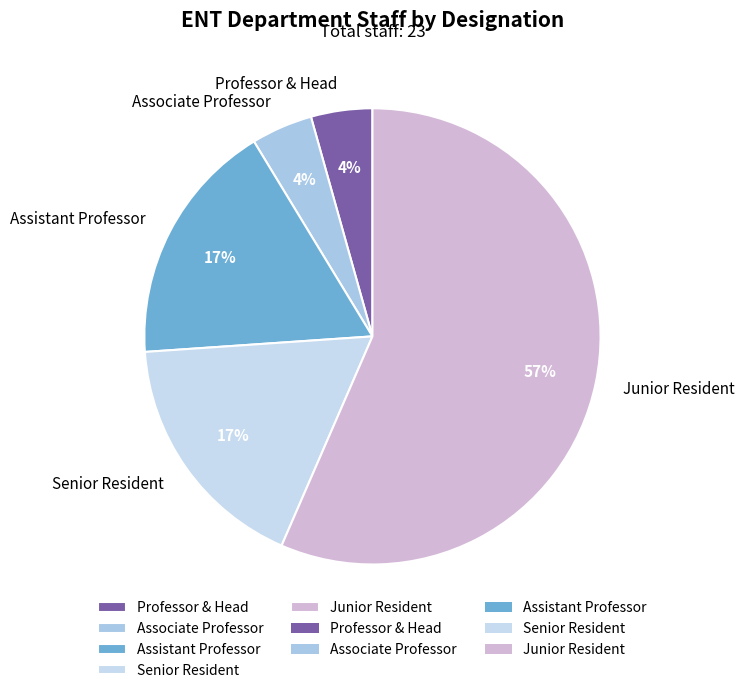

The Assistant Professor slice represents 23% of the pie. True or false?

False